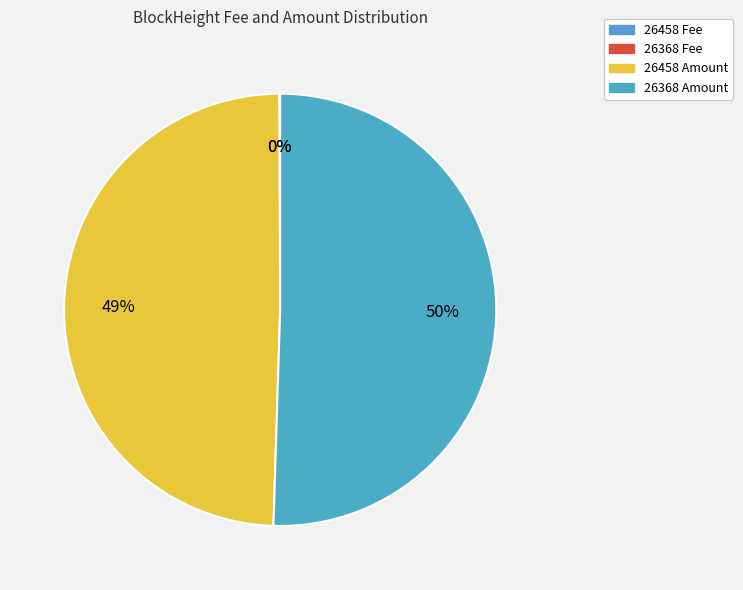

Count the number of slices in the pie.

2